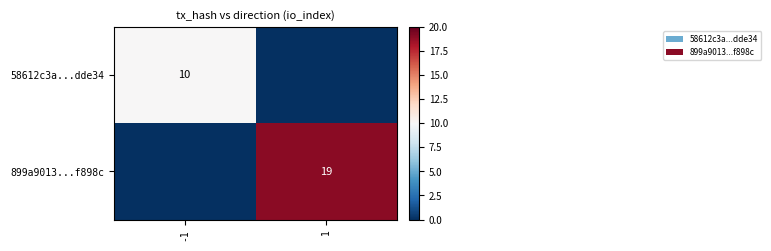

How many series are shown in this chart?

2